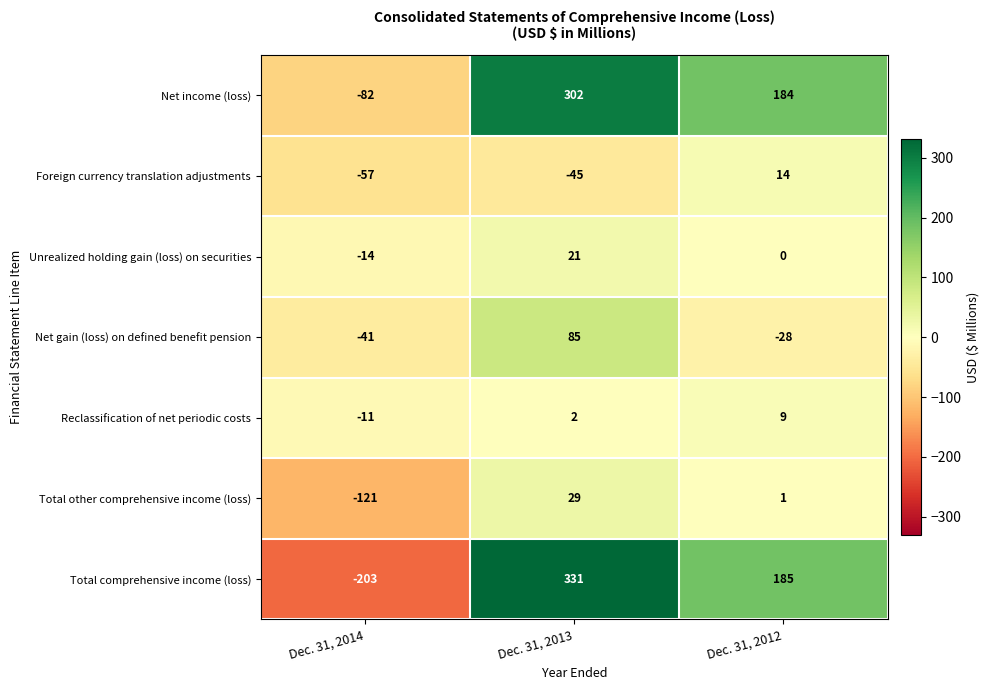

Which category has the highest value in the Foreign currency translation adjustments series?

Dec. 31, 2012